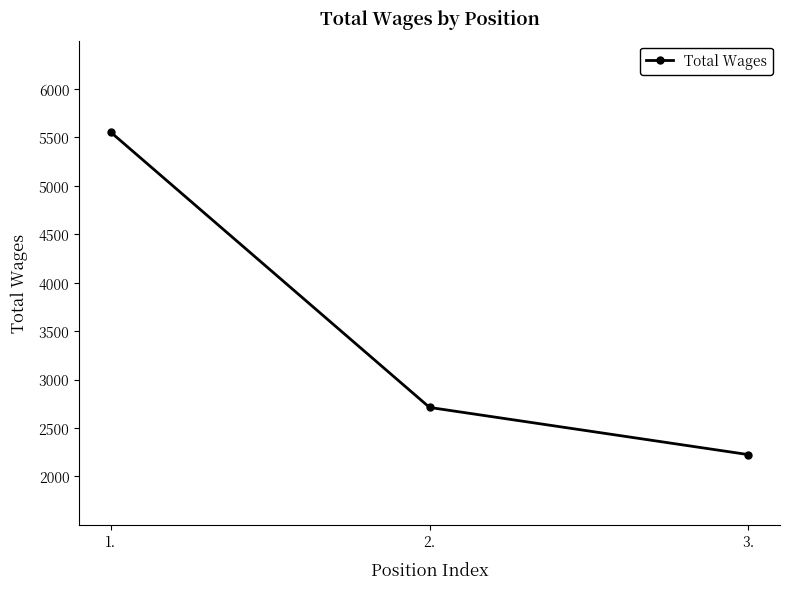

Rank the categories by value from lowest to highest.

3., 2., 1.